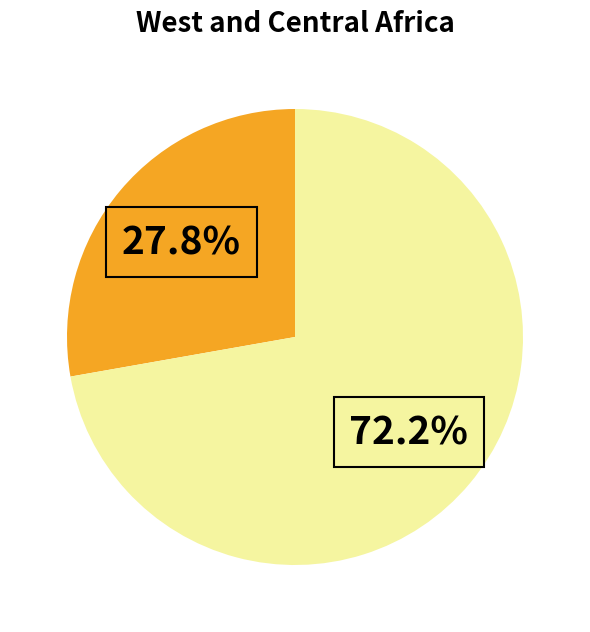

Does any single category account for the majority?

Yes